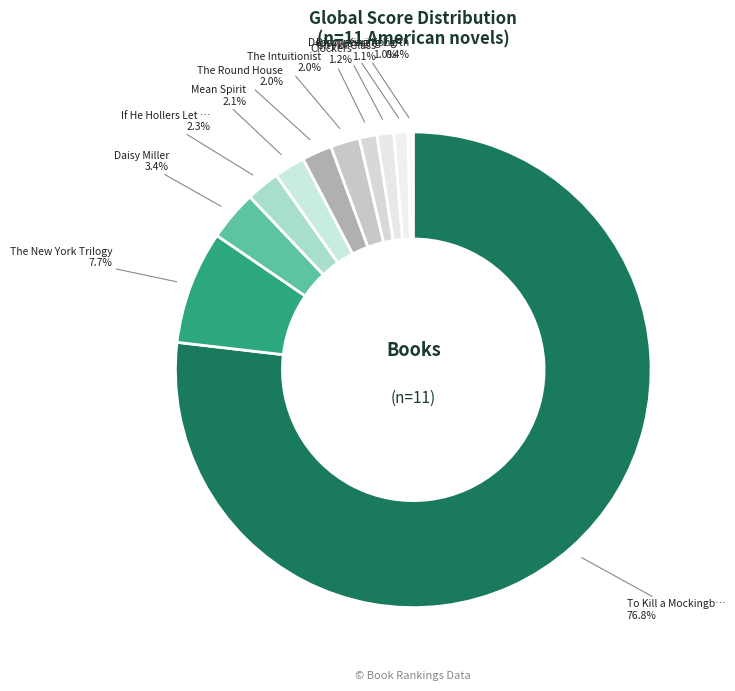

Count the number of slices in the pie.

11